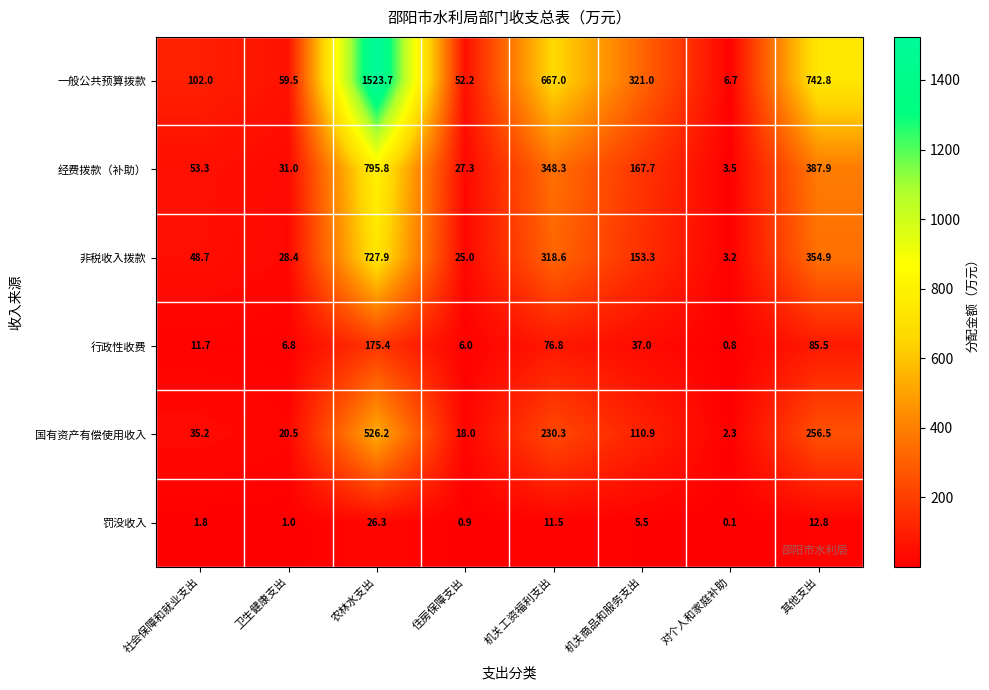

Which category has the lowest value in the 一般公共预算拨款 series?

对个人和家庭补助